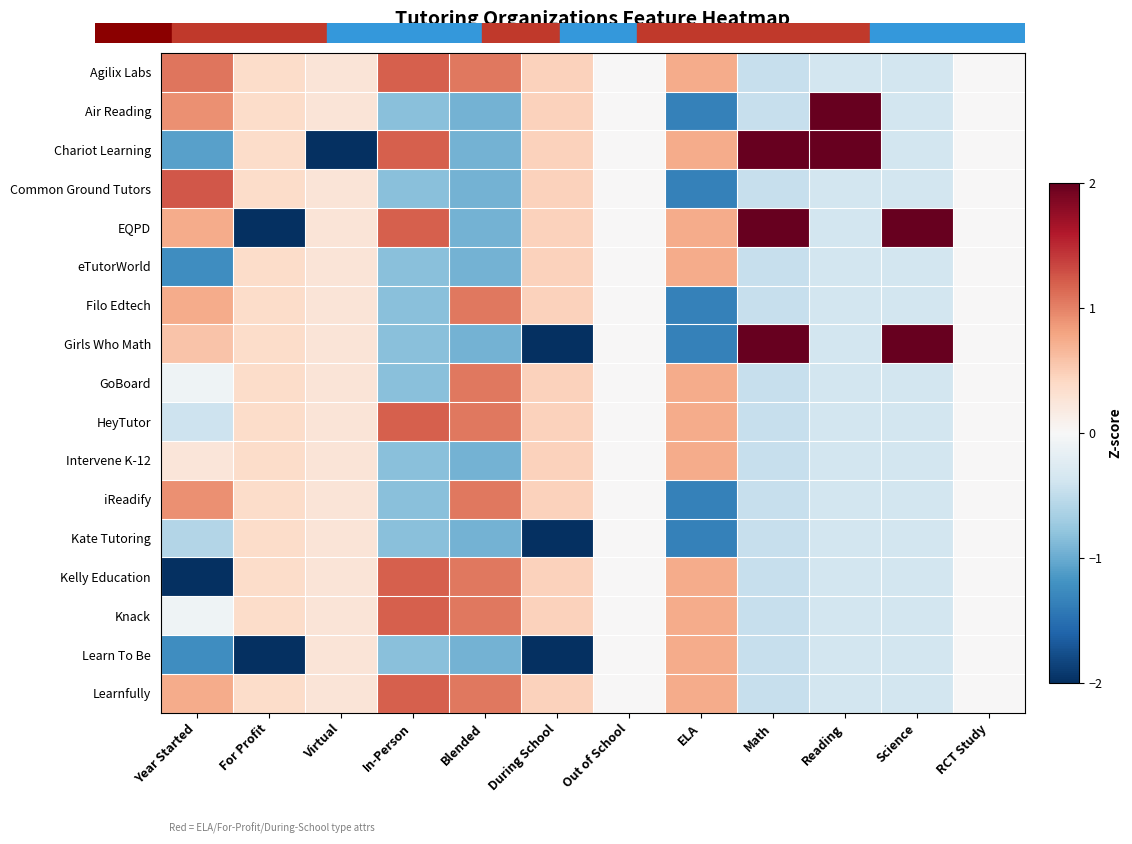

Reading left to right, transcribe all the data shown in this chart.

Agilix Labs: Year Started=1.1	For Profit=0.4	Virtual=0.3	In-Person=1.2	Blended=1.1	During School=0.5	Out of School=0.0	ELA=0.7	Math=-0.5	Reading=-0.4	Science=-0.4	RCT Study=0.0
Air Reading: Year Started=0.9	For Profit=0.4	Virtual=0.3	In-Person=-0.8	Blended=-0.9	During School=0.5	Out of School=0.0	ELA=-1.4	Math=-0.5	Reading=2.7	Science=-0.4	RCT Study=0.0
Chariot Learning: Year Started=-1.1	For Profit=0.4	Virtual=-4.0	In-Person=1.2	Blended=-0.9	During School=0.5	Out of School=0.0	ELA=0.7	Math=2.2	Reading=2.7	Science=-0.4	RCT Study=0.0
Common Ground Tutors: Year Started=1.2	For Profit=0.4	Virtual=0.3	In-Person=-0.8	Blended=-0.9	During School=0.5	Out of School=0.0	ELA=-1.4	Math=-0.5	Reading=-0.4	Science=-0.4	RCT Study=0.0
EQPD: Year Started=0.7	For Profit=-2.7	Virtual=0.3	In-Person=1.2	Blended=-0.9	During School=0.5	Out of School=0.0	ELA=0.7	Math=2.2	Reading=-0.4	Science=2.7	RCT Study=0.0
eTutorWorld: Year Started=-1.2	For Profit=0.4	Virtual=0.3	In-Person=-0.8	Blended=-0.9	During School=0.5	Out of School=0.0	ELA=0.7	Math=-0.5	Reading=-0.4	Science=-0.4	RCT Study=0.0
Filo Edtech: Year Started=0.7	For Profit=0.4	Virtual=0.3	In-Person=-0.8	Blended=1.1	During School=0.5	Out of School=0.0	ELA=-1.4	Math=-0.5	Reading=-0.4	Science=-0.4	RCT Study=0.0
Girls Who Math: Year Started=0.6	For Profit=0.4	Virtual=0.3	In-Person=-0.8	Blended=-0.9	During School=-2.2	Out of School=0.0	ELA=-1.4	Math=2.2	Reading=-0.4	Science=2.7	RCT Study=0.0
GoBoard: Year Started=-0.1	For Profit=0.4	Virtual=0.3	In-Person=-0.8	Blended=1.1	During School=0.5	Out of School=0.0	ELA=0.7	Math=-0.5	Reading=-0.4	Science=-0.4	RCT Study=0.0
HeyTutor: Year Started=-0.4	For Profit=0.4	Virtual=0.3	In-Person=1.2	Blended=1.1	During School=0.5	Out of School=0.0	ELA=0.7	Math=-0.5	Reading=-0.4	Science=-0.4	RCT Study=0.0
Intervene K-12: Year Started=0.2	For Profit=0.4	Virtual=0.3	In-Person=-0.8	Blended=-0.9	During School=0.5	Out of School=0.0	ELA=0.7	Math=-0.5	Reading=-0.4	Science=-0.4	RCT Study=0.0
iReadify: Year Started=0.9	For Profit=0.4	Virtual=0.3	In-Person=-0.8	Blended=1.1	During School=0.5	Out of School=0.0	ELA=-1.4	Math=-0.5	Reading=-0.4	Science=-0.4	RCT Study=0.0
Kate Tutoring: Year Started=-0.6	For Profit=0.4	Virtual=0.3	In-Person=-0.8	Blended=-0.9	During School=-2.2	Out of School=0.0	ELA=-1.4	Math=-0.5	Reading=-0.4	Science=-0.4	RCT Study=0.0
Kelly Education: Year Started=-2.4	For Profit=0.4	Virtual=0.3	In-Person=1.2	Blended=1.1	During School=0.5	Out of School=0.0	ELA=0.7	Math=-0.5	Reading=-0.4	Science=-0.4	RCT Study=0.0
Knack: Year Started=-0.1	For Profit=0.4	Virtual=0.3	In-Person=1.2	Blended=1.1	During School=0.5	Out of School=0.0	ELA=0.7	Math=-0.5	Reading=-0.4	Science=-0.4	RCT Study=0.0
Learn To Be: Year Started=-1.2	For Profit=-2.7	Virtual=0.3	In-Person=-0.8	Blended=-0.9	During School=-2.2	Out of School=0.0	ELA=0.7	Math=-0.5	Reading=-0.4	Science=-0.4	RCT Study=0.0
Learnfully: Year Started=0.7	For Profit=0.4	Virtual=0.3	In-Person=1.2	Blended=1.1	During School=0.5	Out of School=0.0	ELA=0.7	Math=-0.5	Reading=-0.4	Science=-0.4	RCT Study=0.0